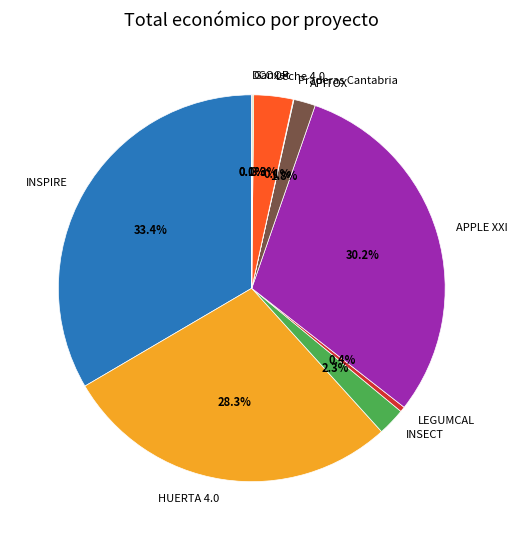

Which has a higher value, LEGUMCAL or APPLE XXI?

APPLE XXI